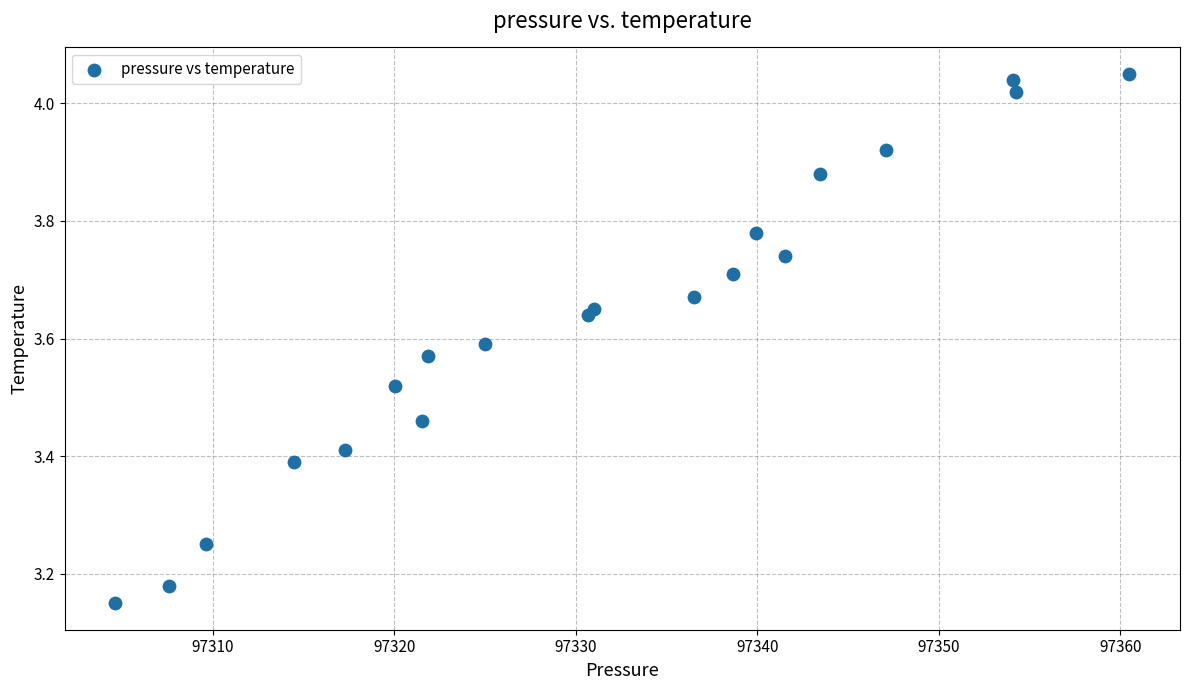

What is the range of Y values (max minus min)?

0.9